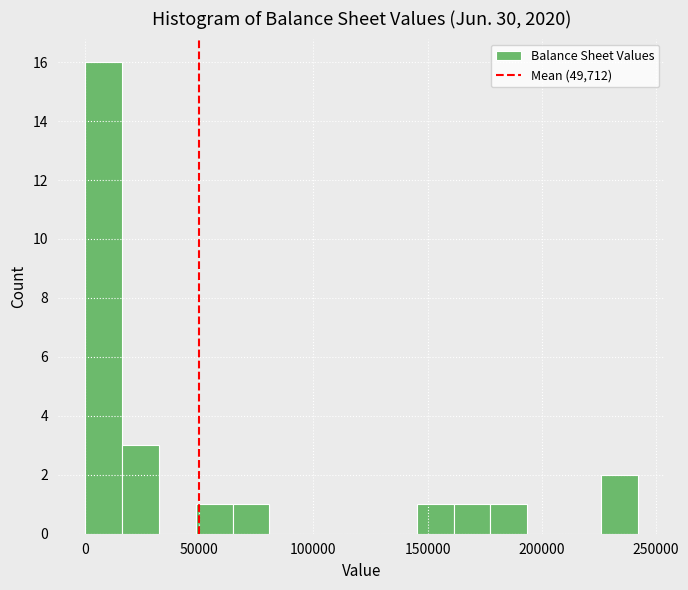

Around what value on the x-axis is the tallest bar? Give the approximate position of its centre, as read against the axis.

10000